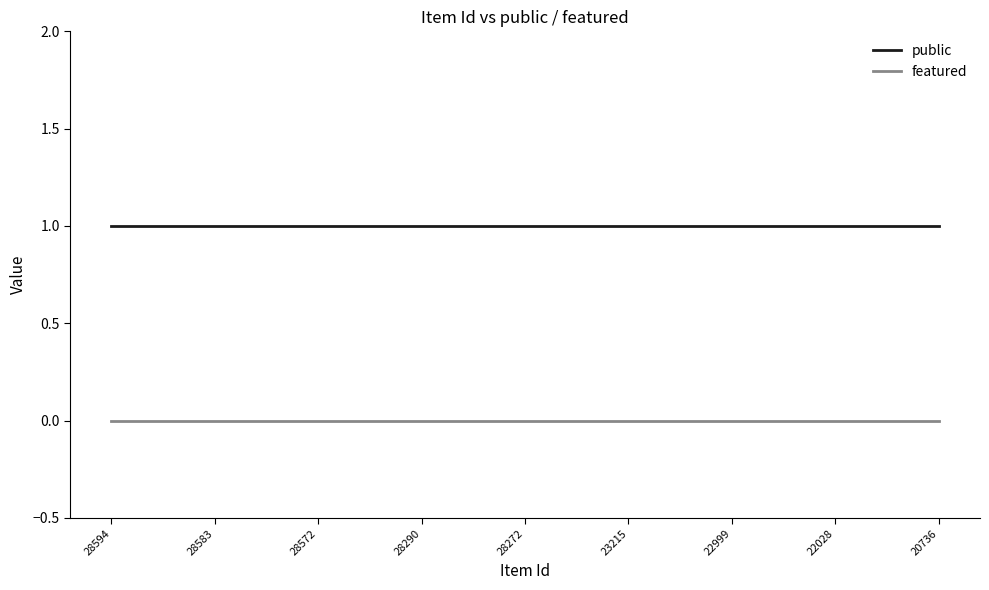

Which series has the largest total across all categories?

public